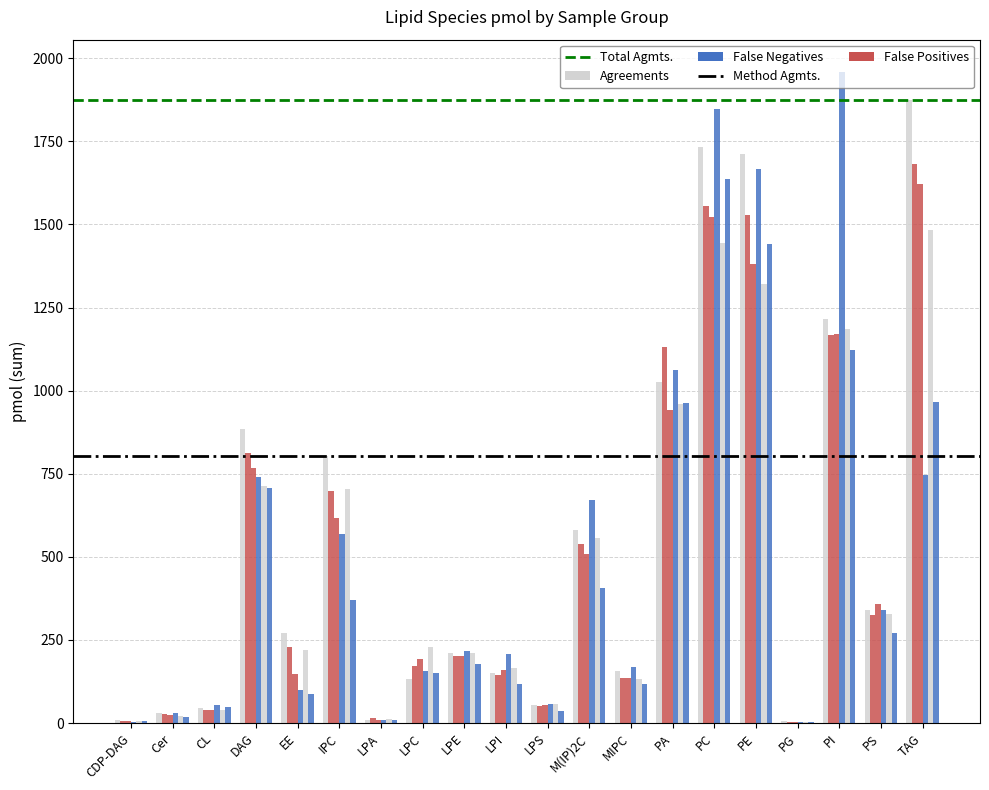

What is the label of the 2nd bar from the left?

Cer